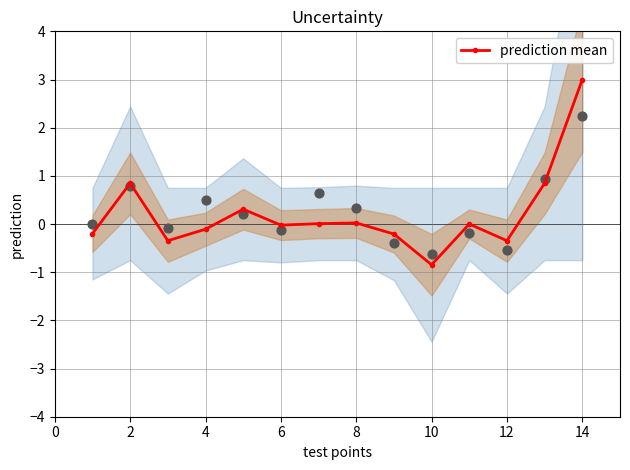

Is it true that prediction mean equals -0.1 at 12?

False